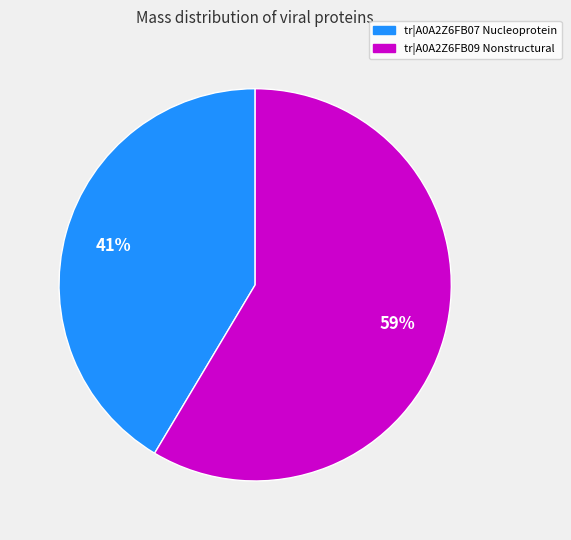

Which slice is the largest?

tr|A0A2Z6FB09 Nonstructural